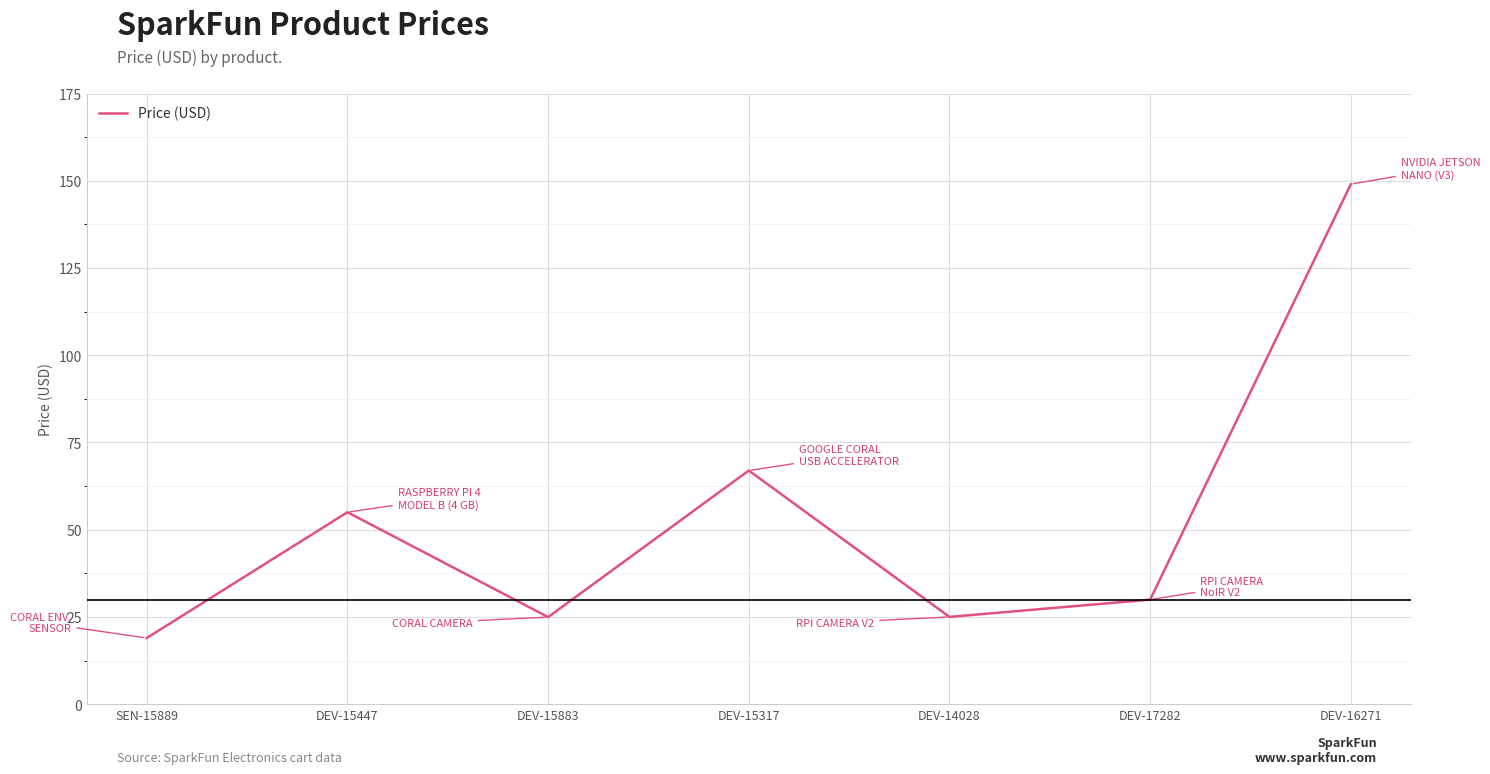

Where is the first local minimum?

DEV-15883